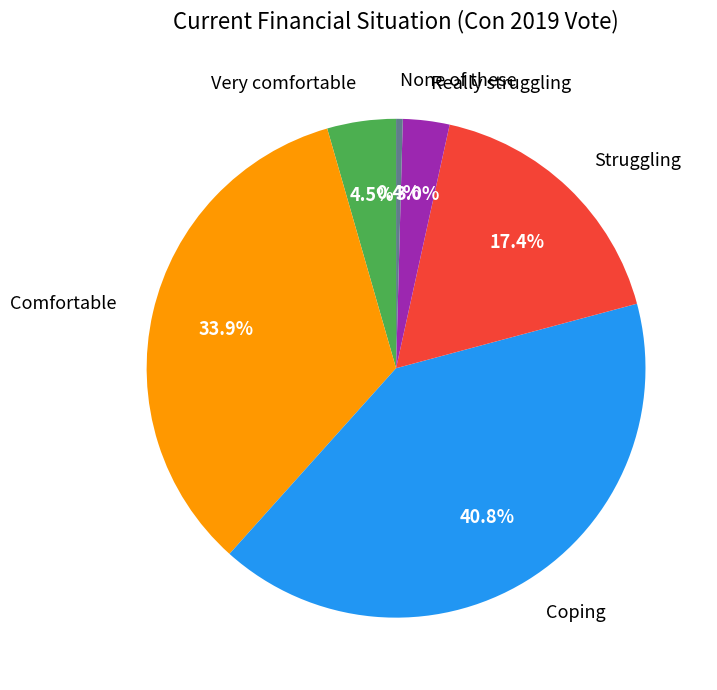

How many slices are in this pie chart?

6